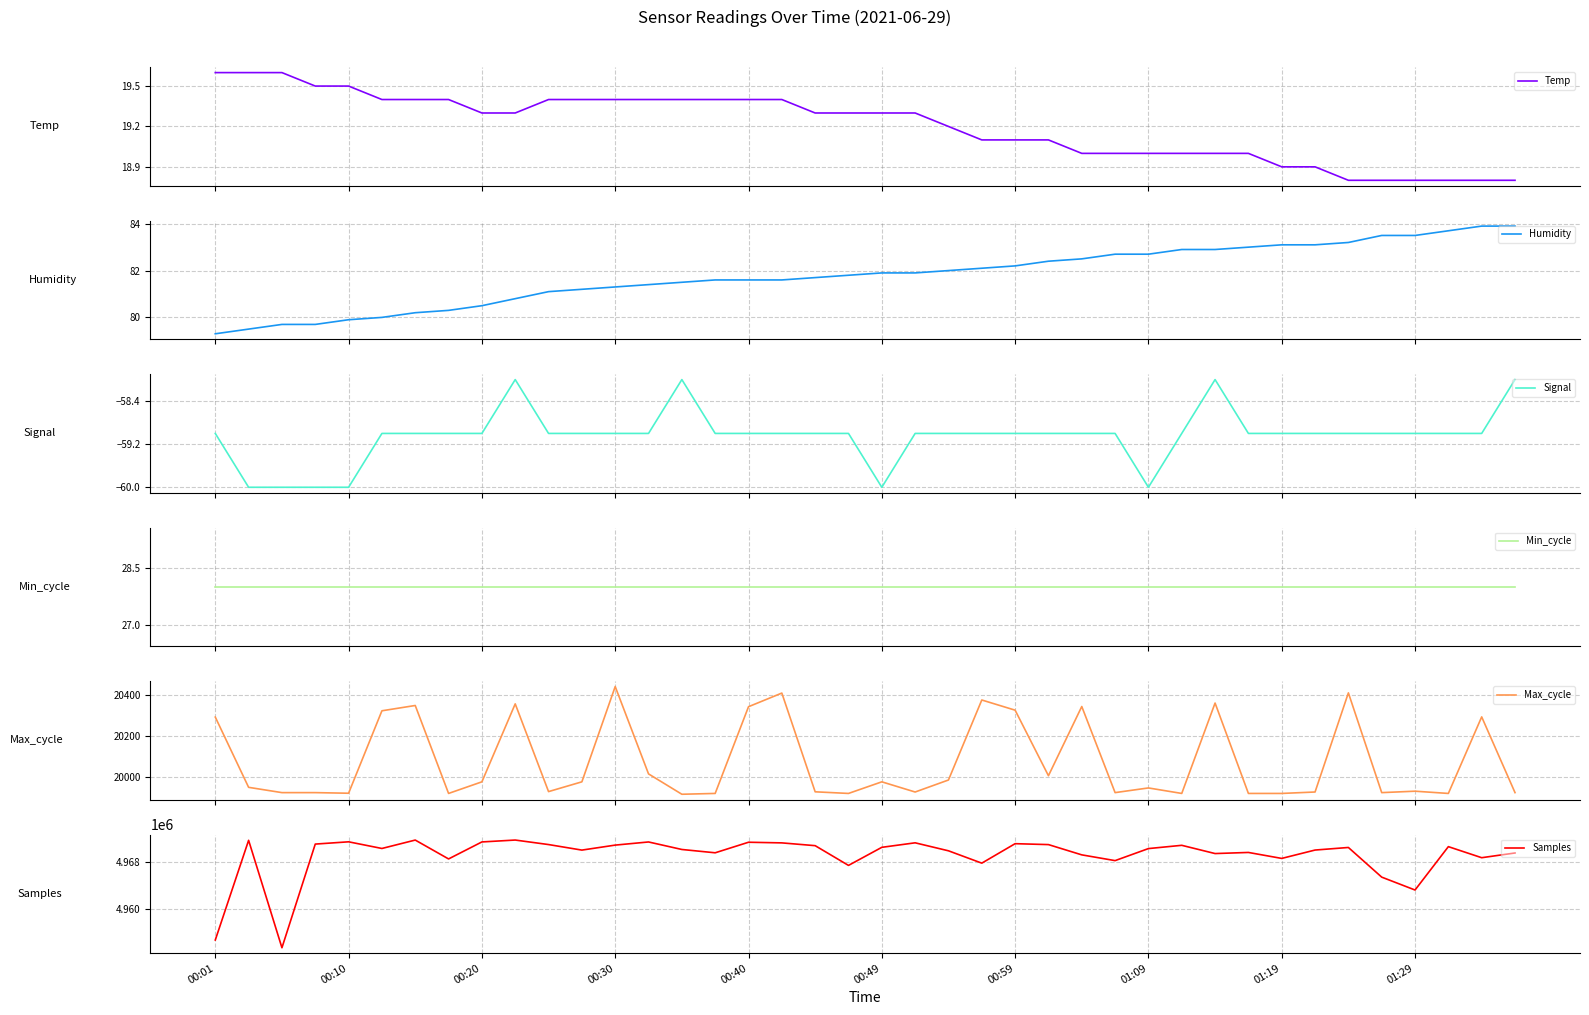

What is the lowest value of the Temp series?

18.8